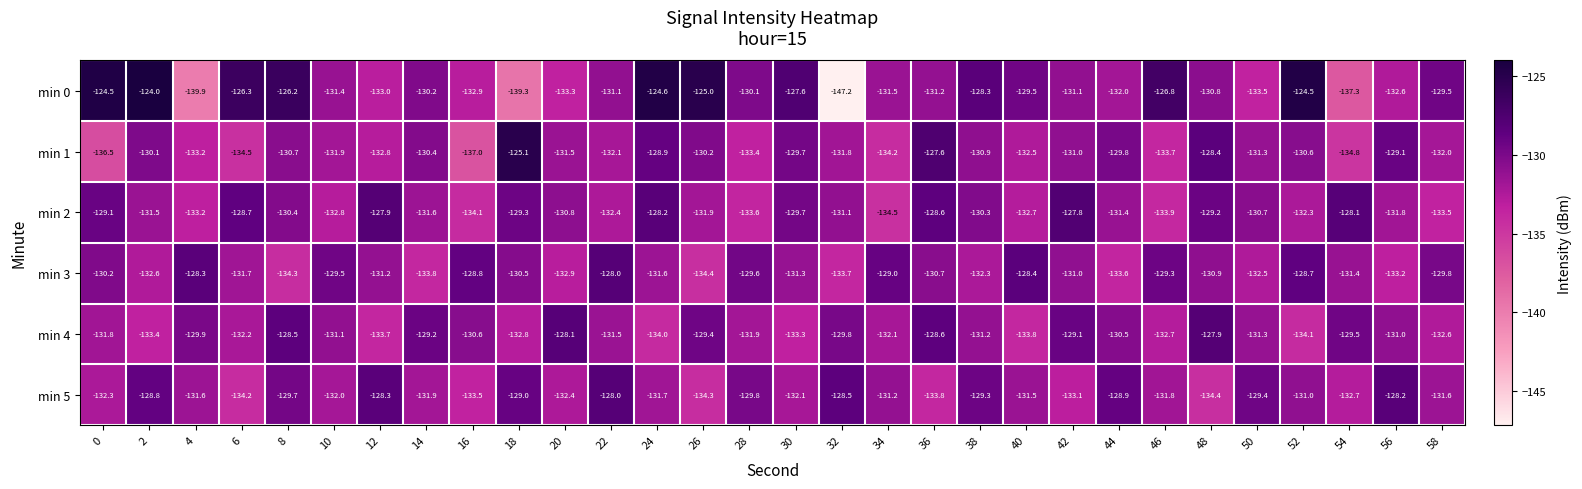

What is the difference between the second highest and minimum values in the min 1 series?

9.4